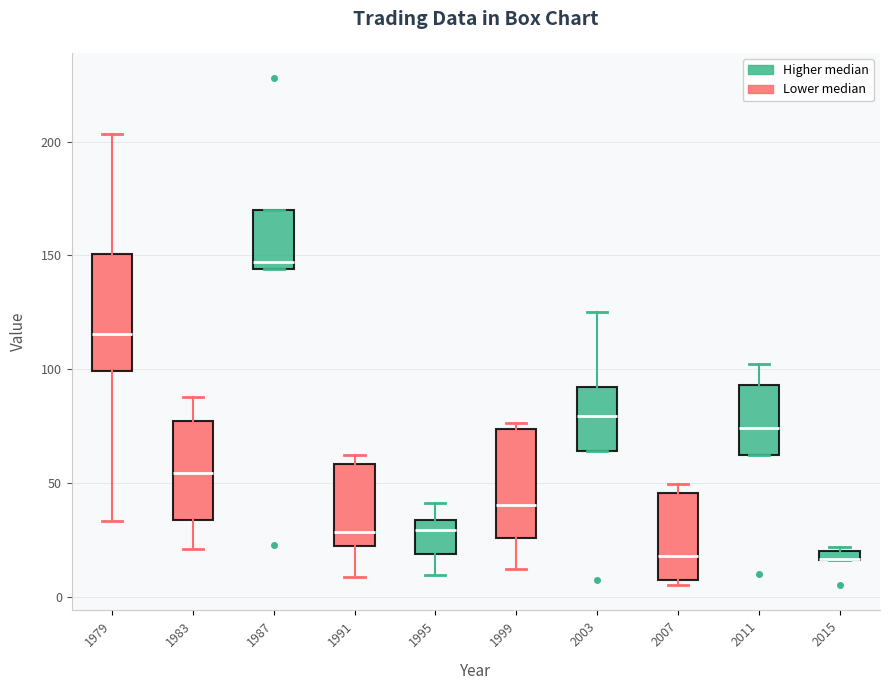

Where does the median line of the box at x = 1991 sit on the y-axis? The values are not printed on the chart, so give them approximately, as read against the axis.

30